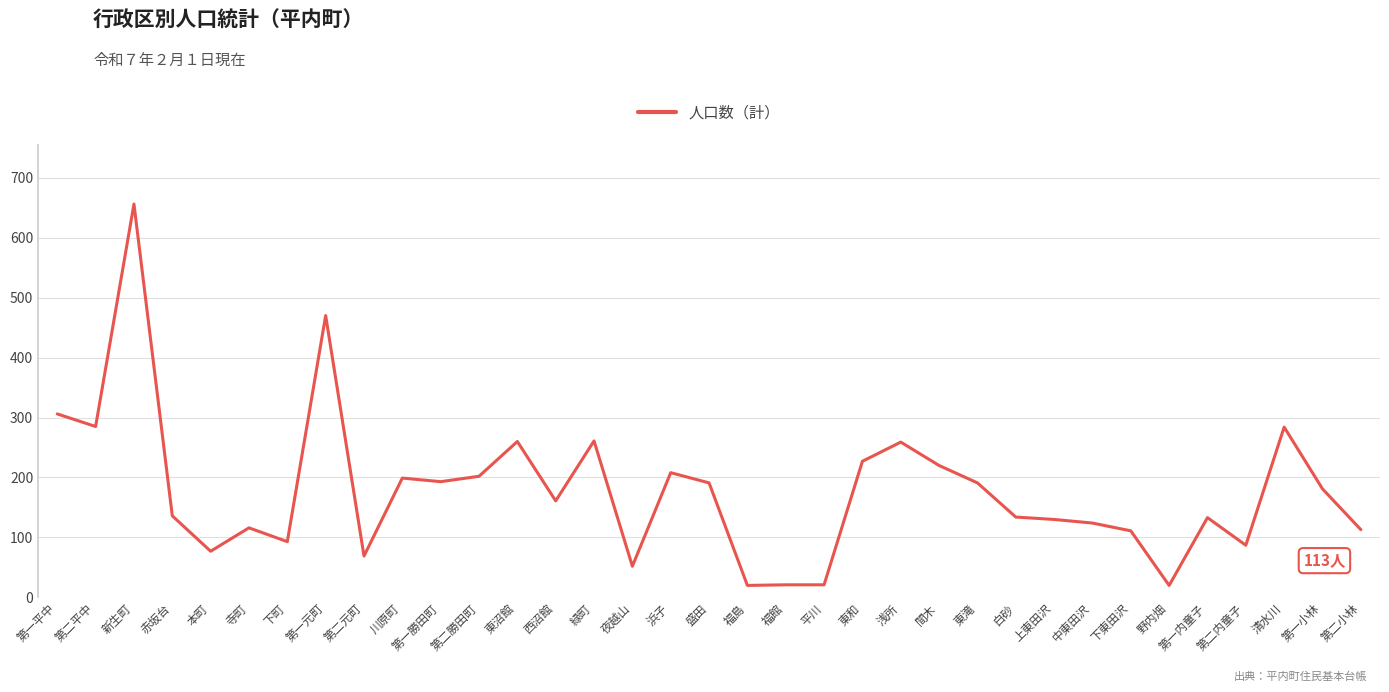

What is the average value?

177